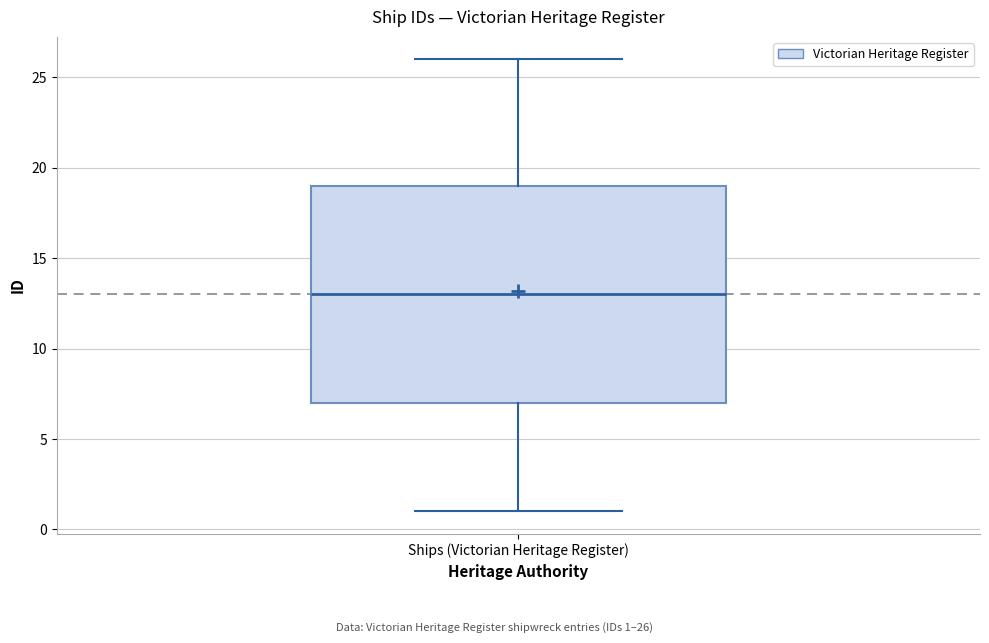

Transcribe this box plot: give where the median line is, the range the box spans, and where the two whiskers end, as read against the y-axis. The values are not printed on the chart, so give them approximately, as read against the axis.

median 13, box 7 to 19, whiskers 1 to 26